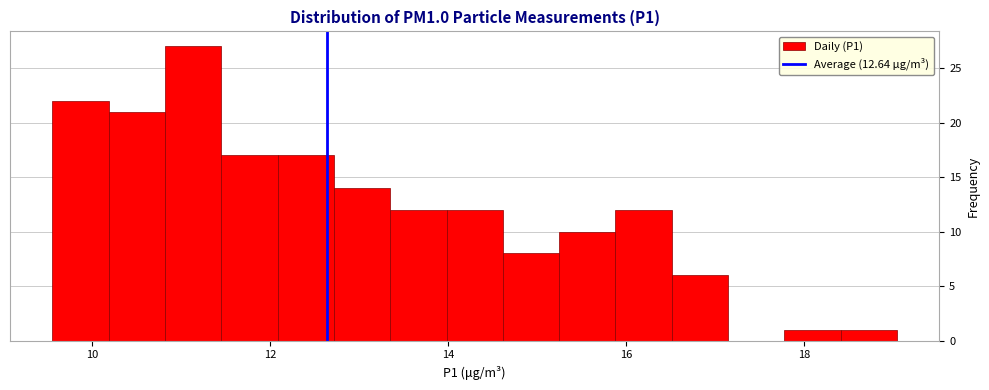

Around what value on the x-axis is the tallest bar? Give the approximate position of its centre, as read against the axis.

11.2